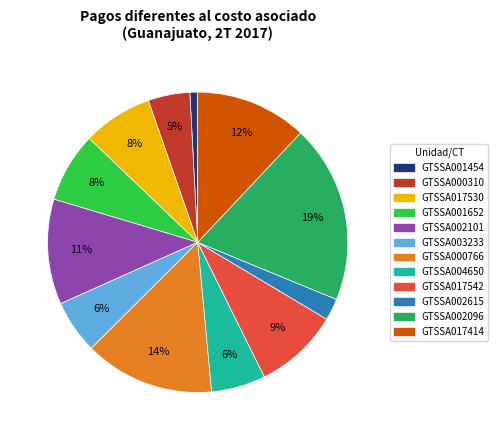

The GTSSA004650 slice represents 6% of the pie. True or false?

True